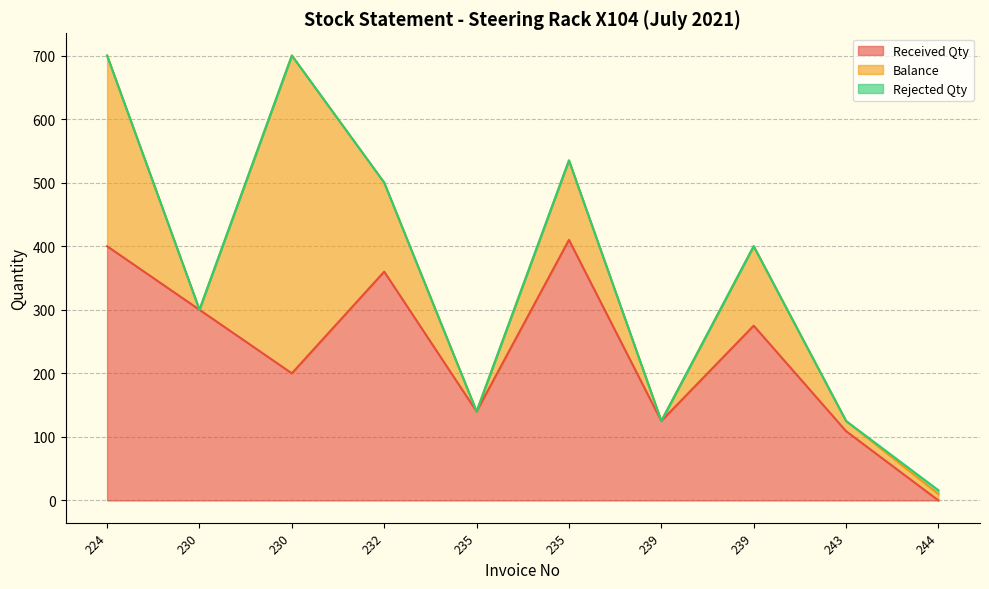

Which label corresponds to the largest value in the chart?

230